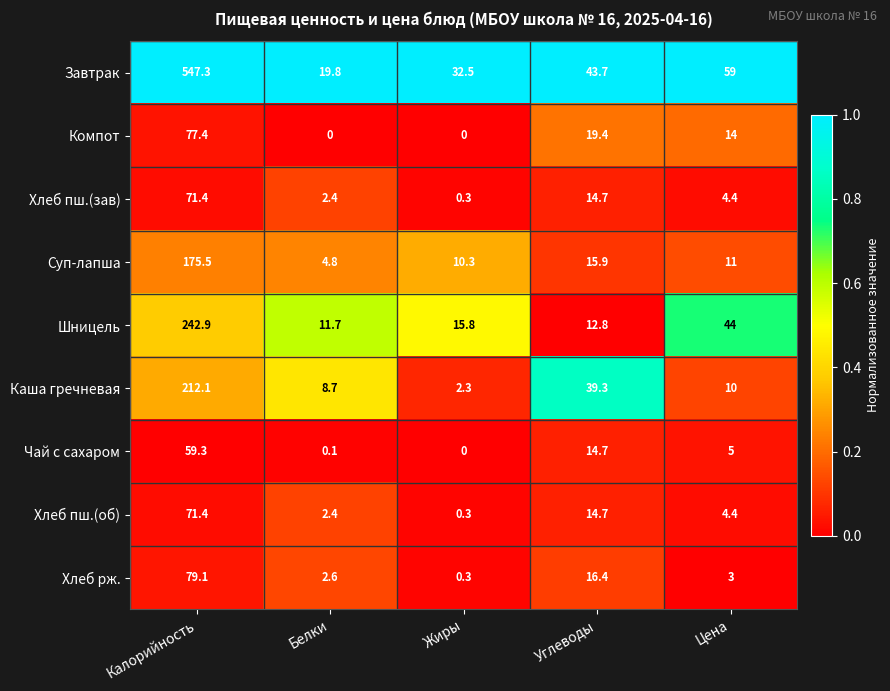

The Каша гречневая series shows 5.9 at Белки. True or false?

False